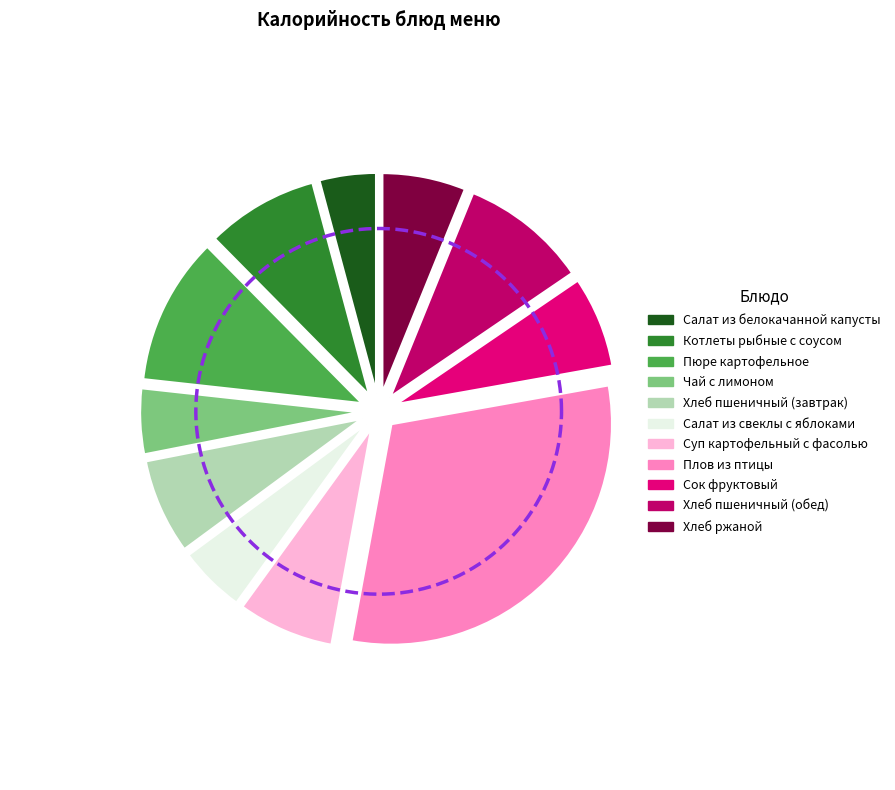

What percentage is the Плов из птицы slice, to the nearest percent?

31%